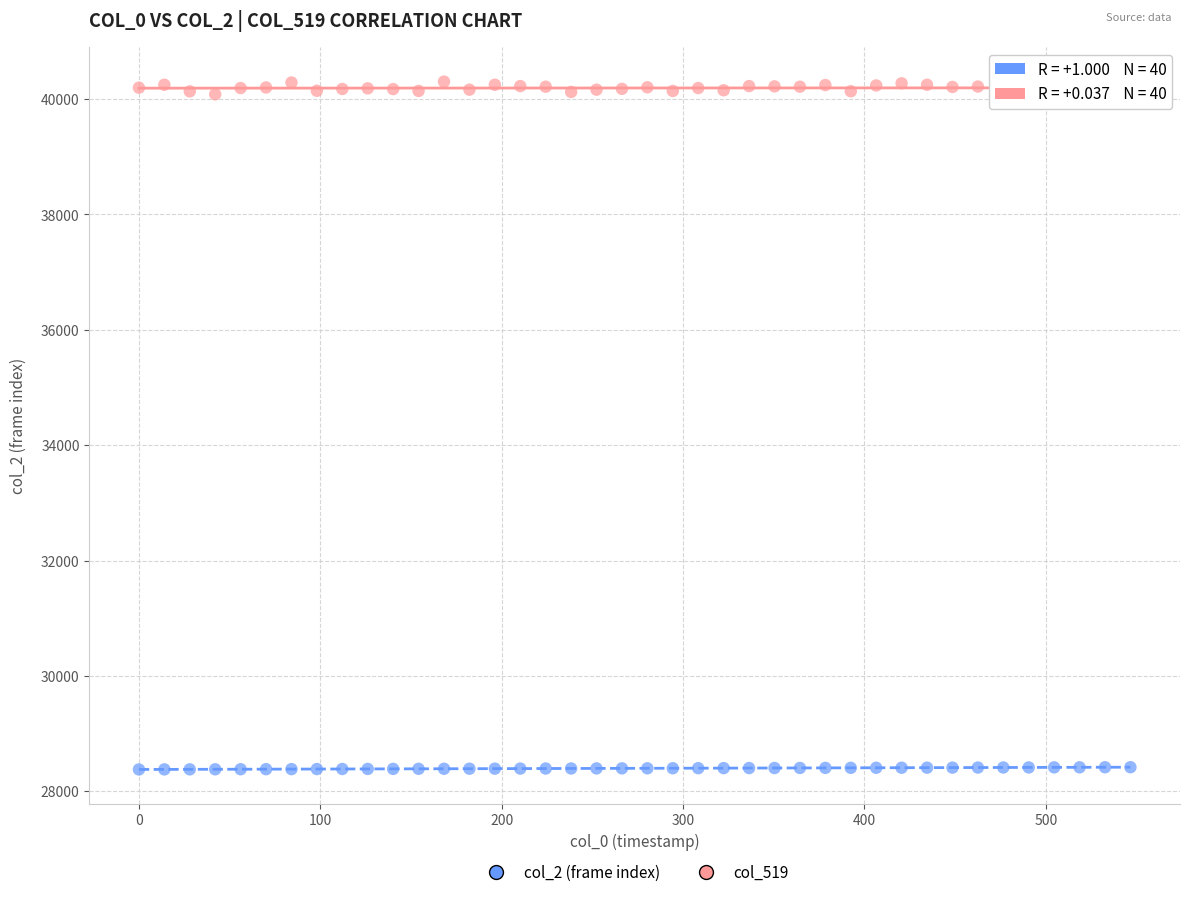

Across all data points, what is the range of Y values (max minus min)?

11925